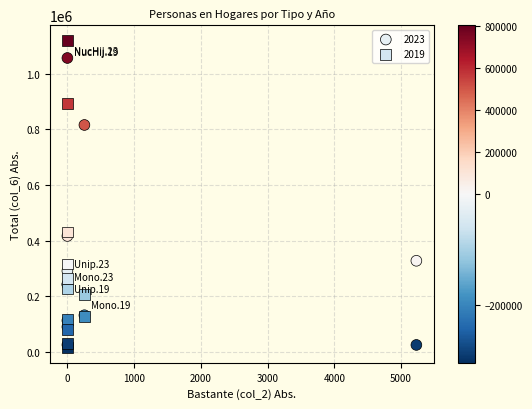

Which series reaches the maximum Y coordinate?

2019